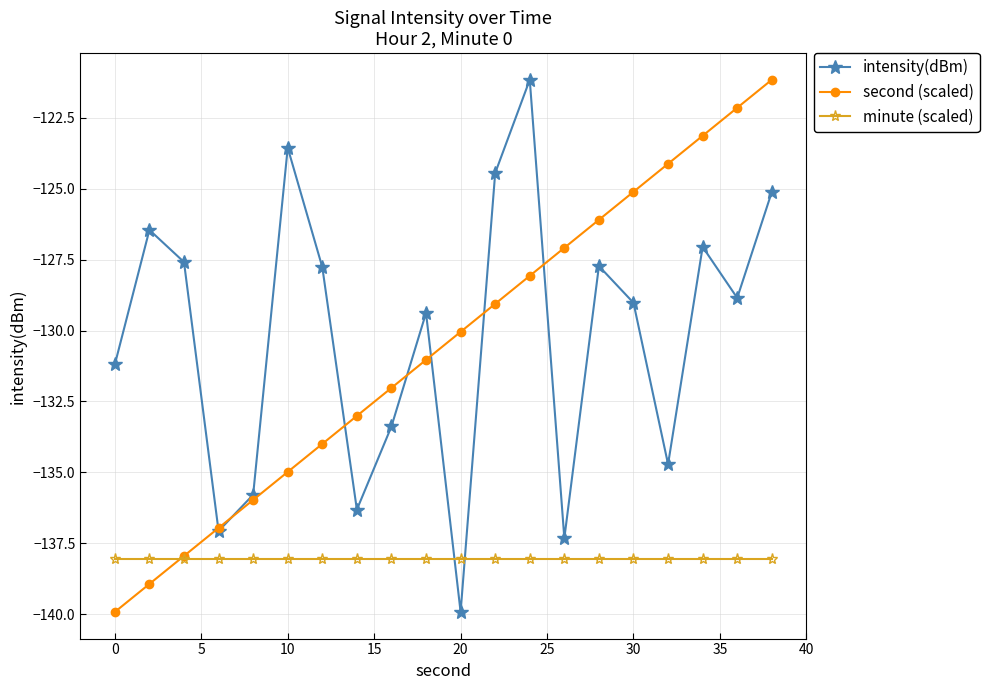

What is the minimum value for second (scaled)?

-139.9